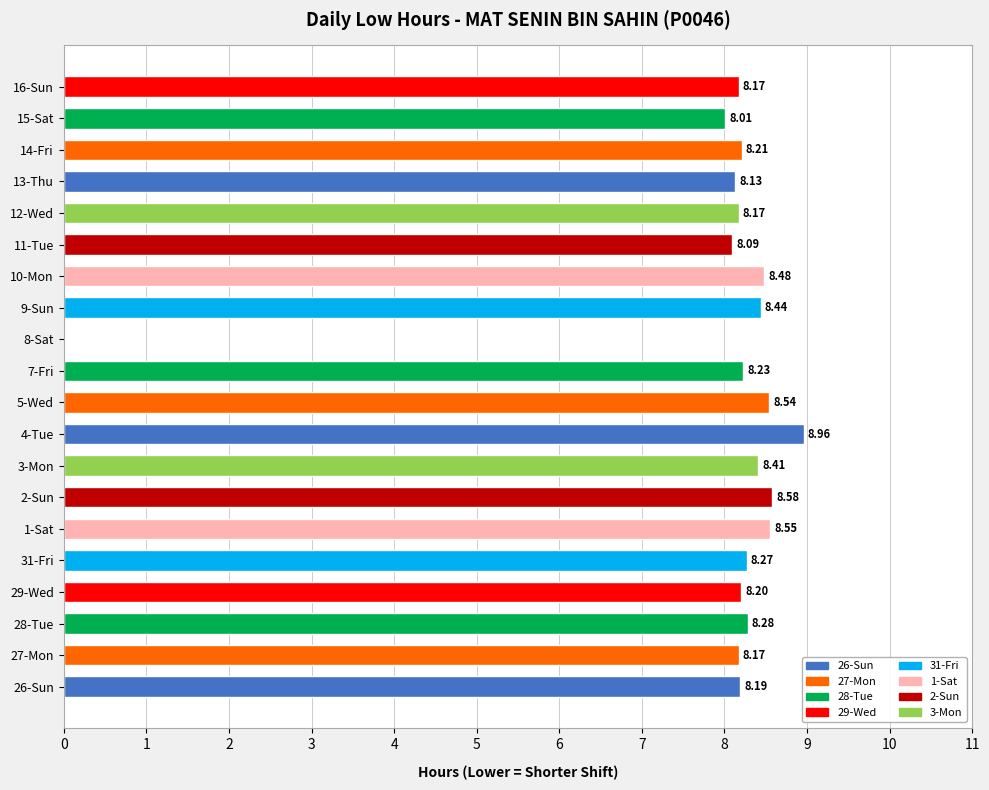

What is the ratio of the value at 11-Tue to the value at 5-Wed?

0.9